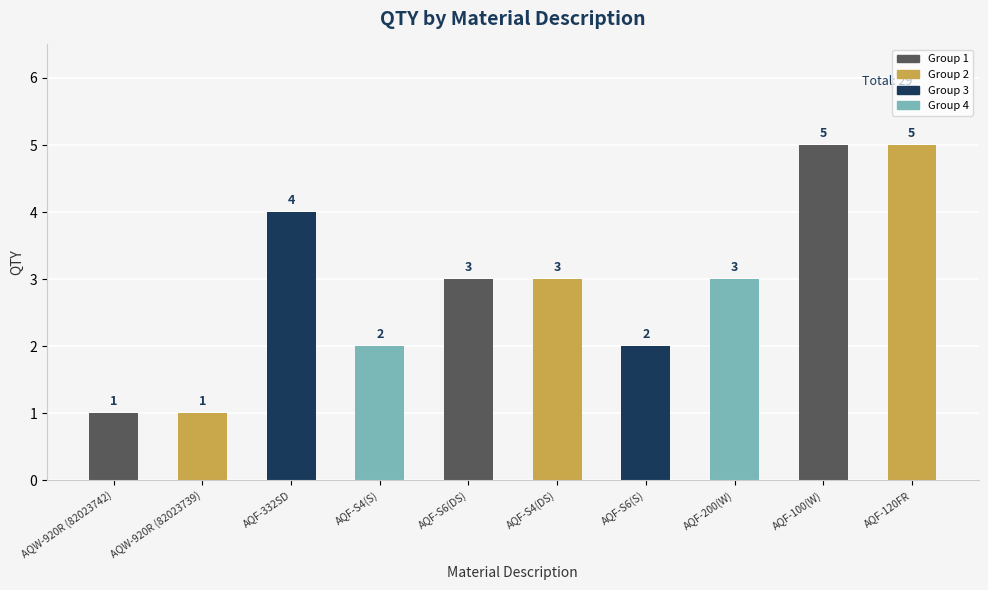

Approximately how many times larger is the value at AQF-S6(DS) compared to AQF-120FR?

0.6